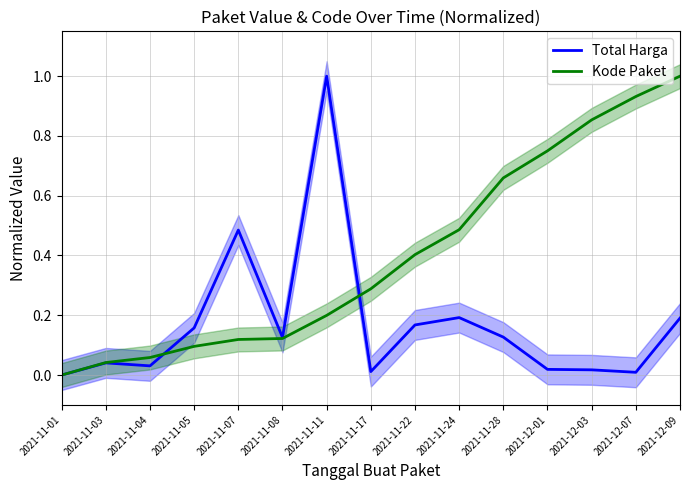

After their last crossing, which series has the higher values: Total Harga or Kode Paket?

Kode Paket